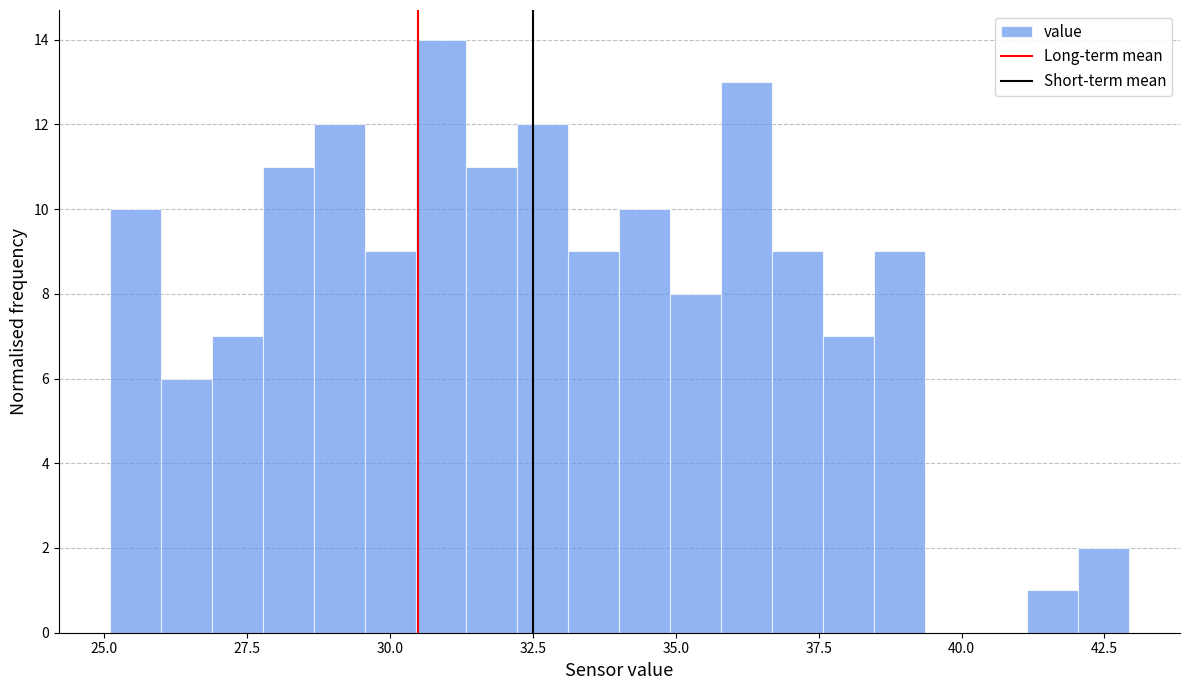

Read against the x-axis, roughly where is the centre of the tallest bar?

31.0